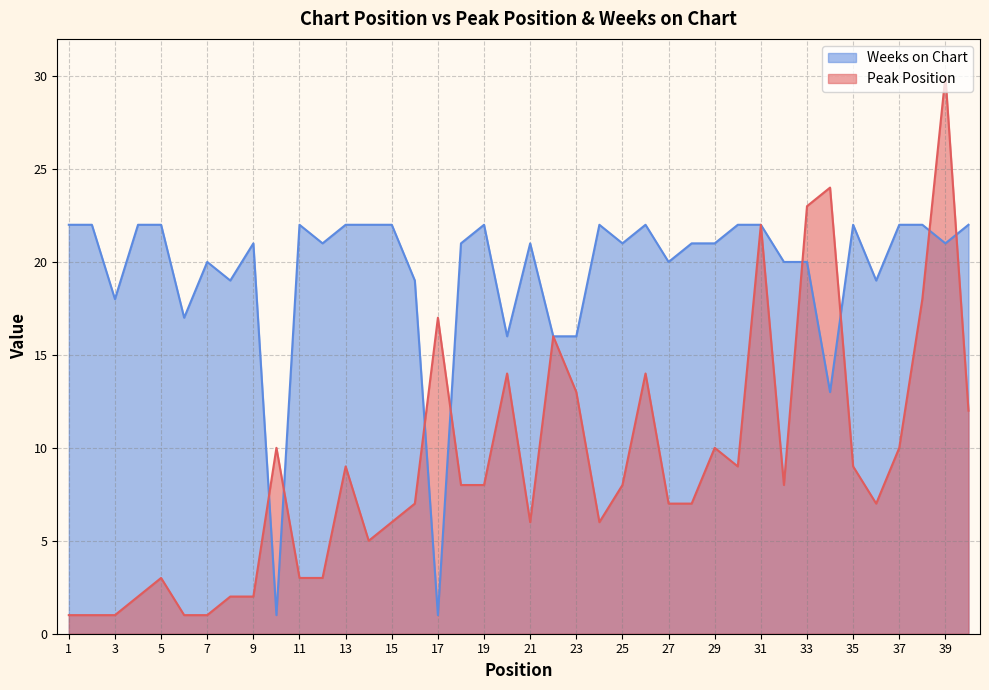

How many lines are shown in the chart?

2